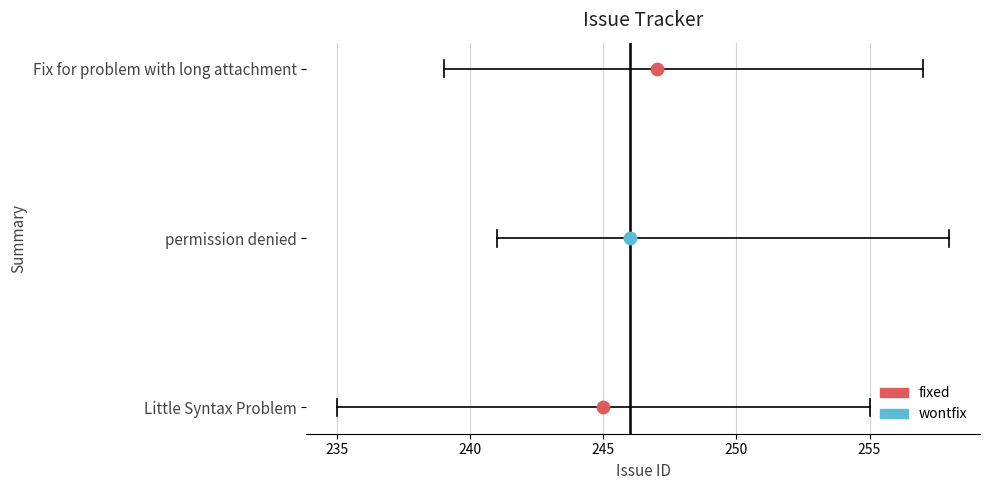

Which has a higher value, Little Syntax Problem or Fix for problem with long attachment?

Fix for problem with long attachment